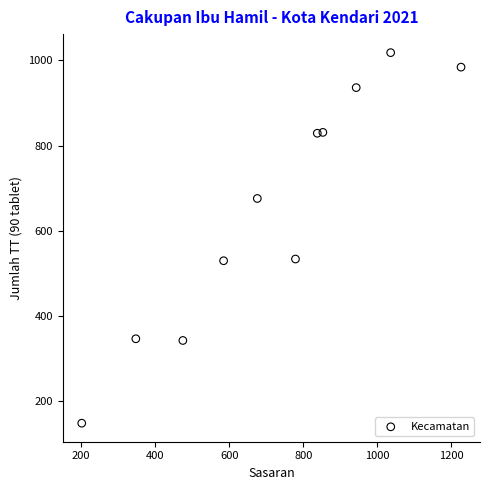

What is the average Y value?

652